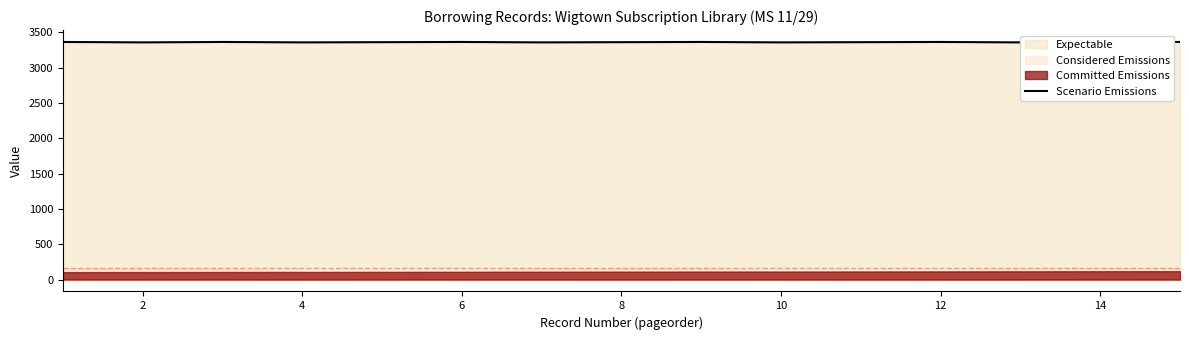

The value at 14 is 3365. True or false?

True